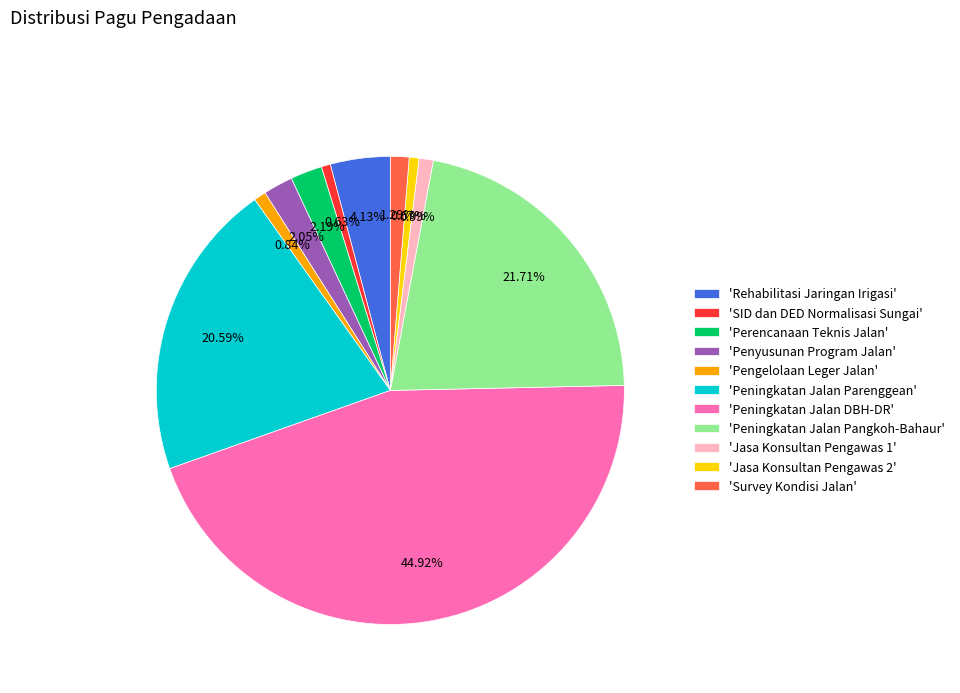

Which has a higher value, 'Survey Kondisi Jalan' or 'Peningkatan Jalan Parenggean'?

'Peningkatan Jalan Parenggean'